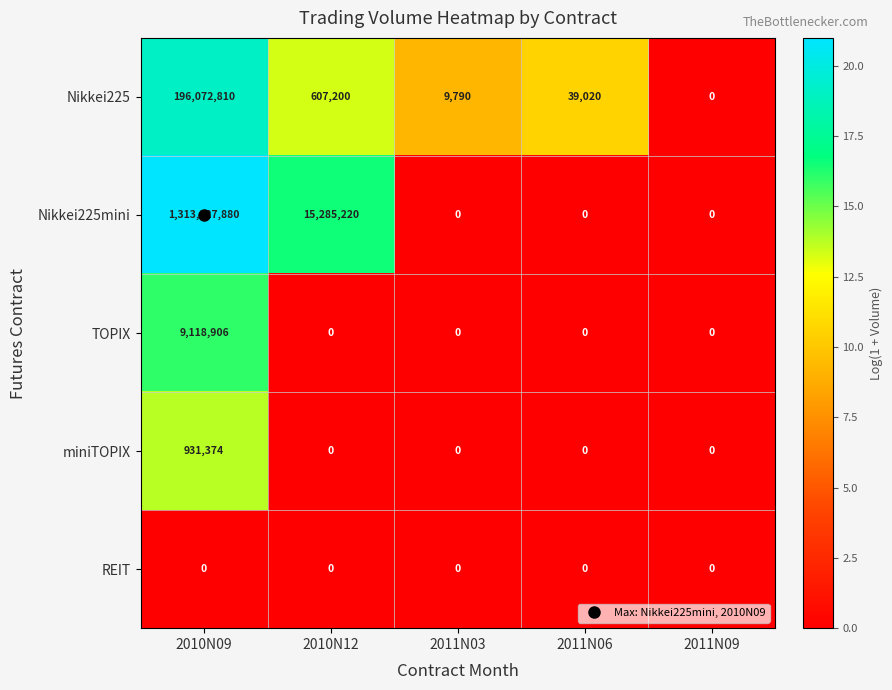

Which label corresponds to the largest value in the chart?

2010N09